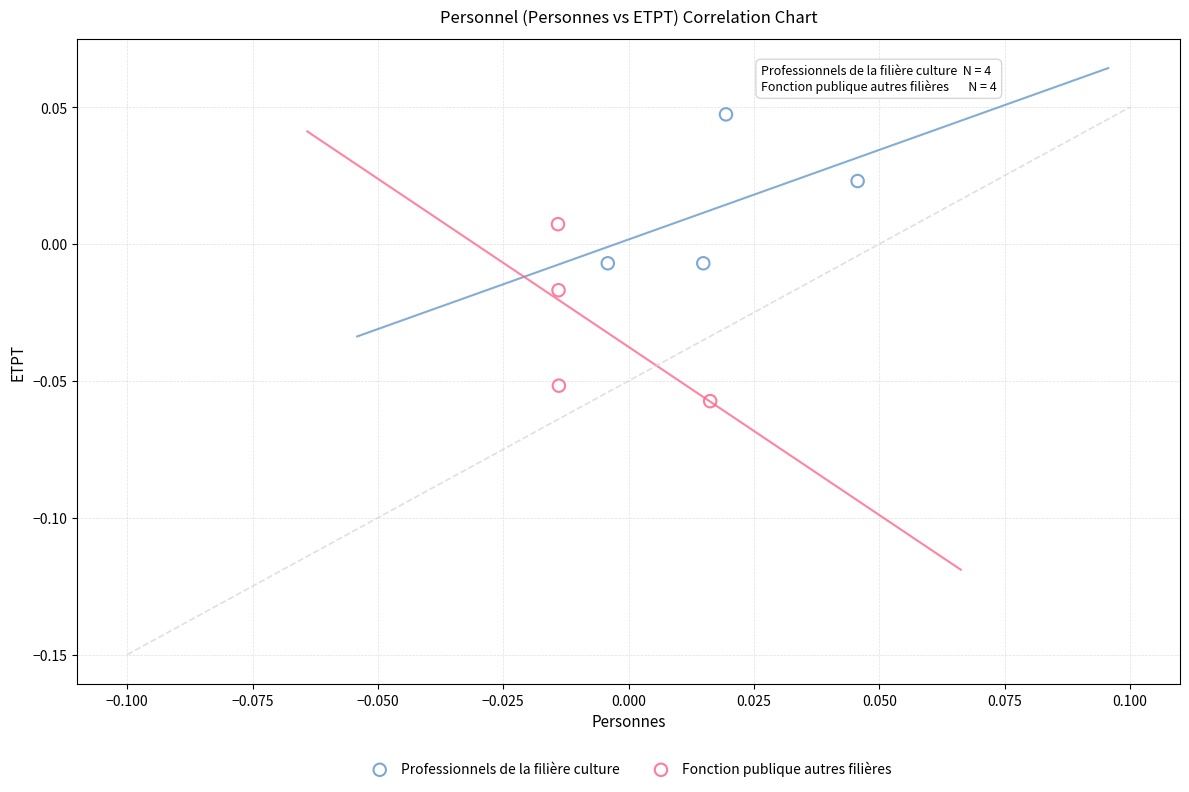

What are all the series names shown in the legend?

Professionnels de la filière culture, Fonction publique autres filières